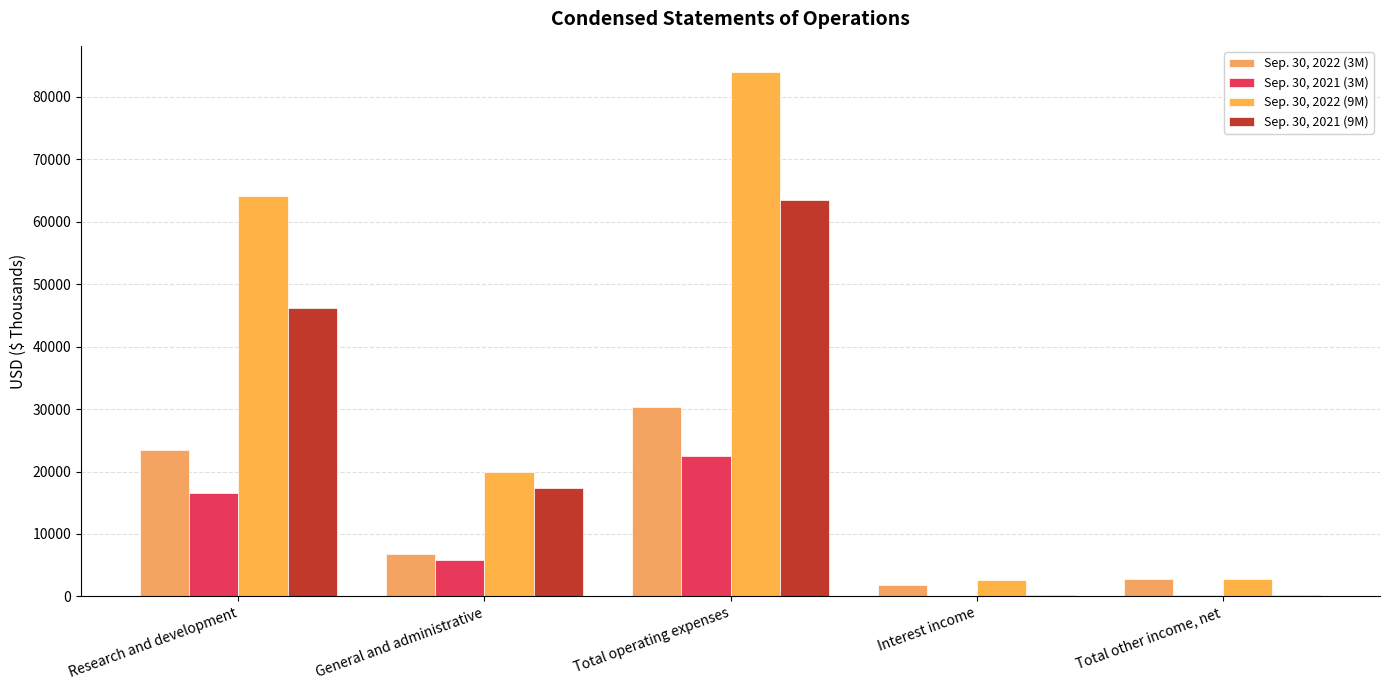

Count the number of data series in this chart.

4